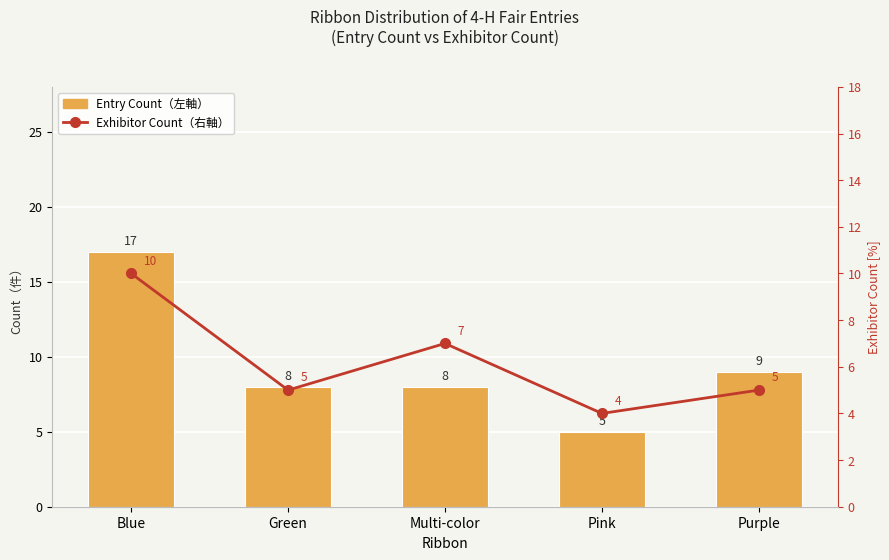

At how many categories does at least one series exceed 12?

1